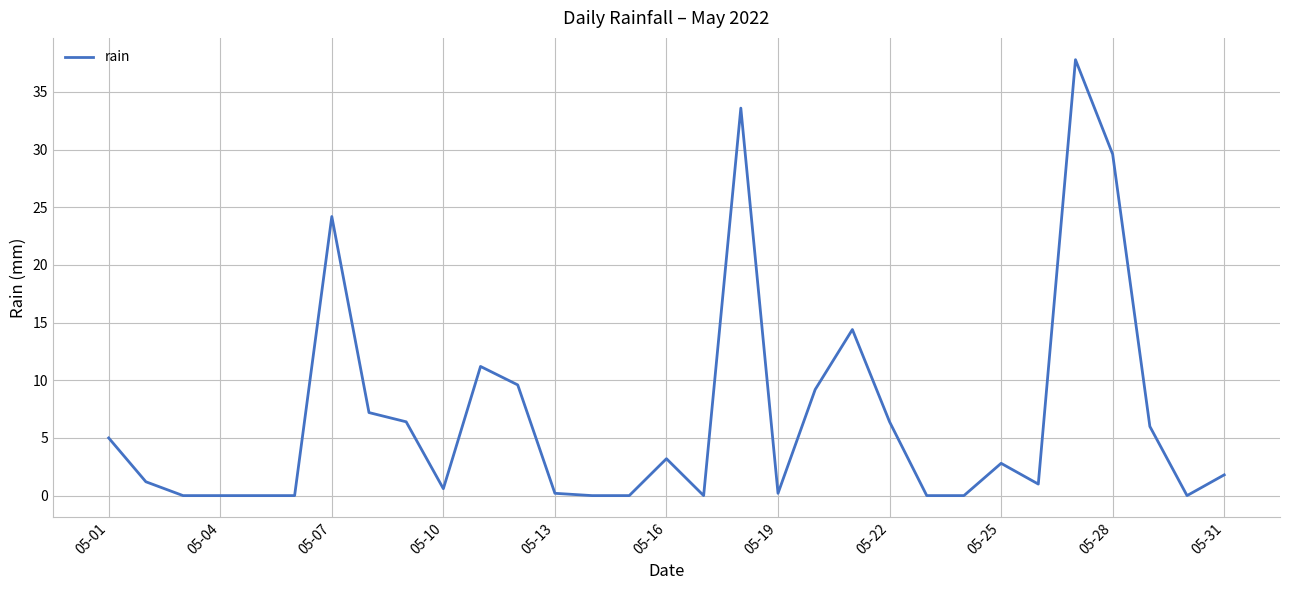

What is the maximum value shown in the chart?

37.8